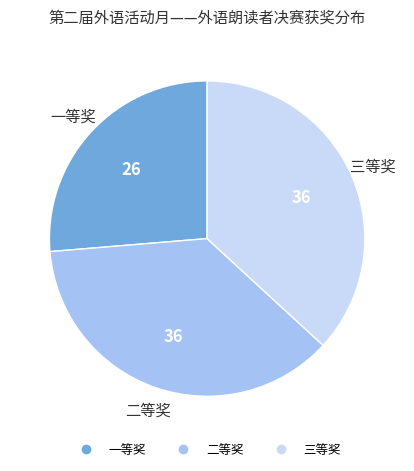

Combined, do 二等奖 and 三等奖 account for over 50%?

Yes